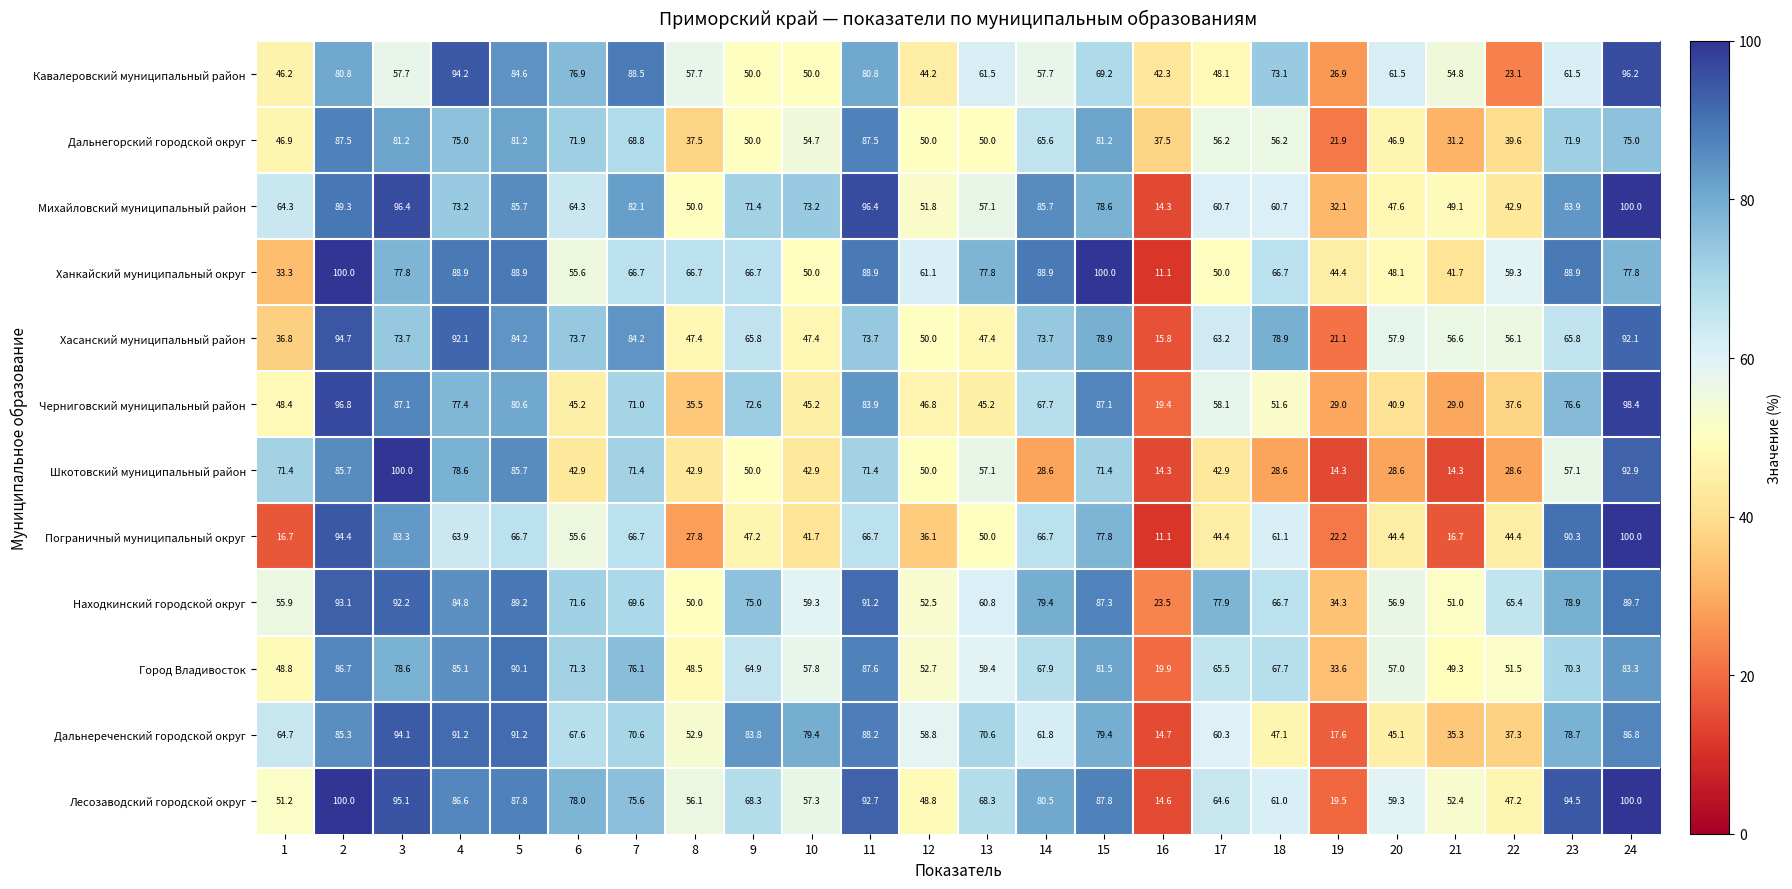

Between 6 and 23, which series saw the biggest shift?

Пограничный муниципальный округ